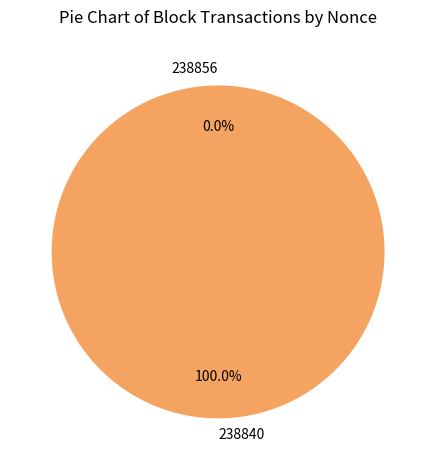

What is the largest slice in the pie chart?

238840